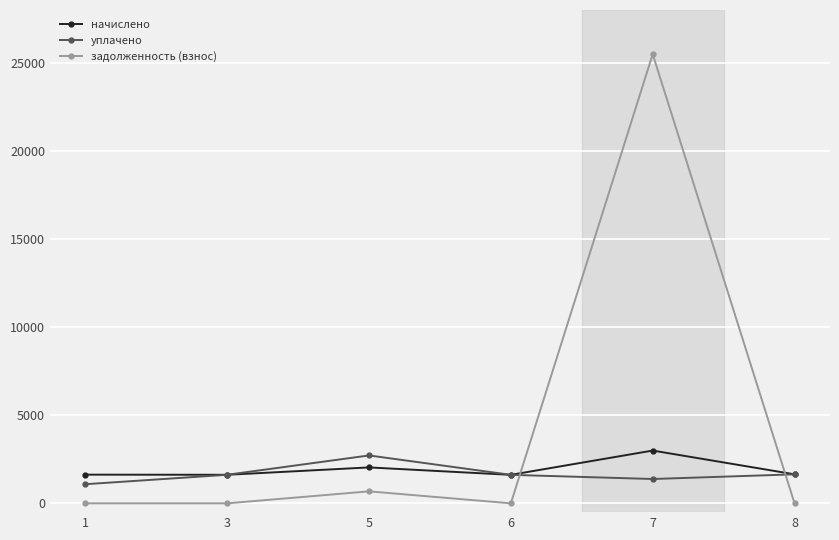

True or false: начислено has more than 2 interior local peaks.

False